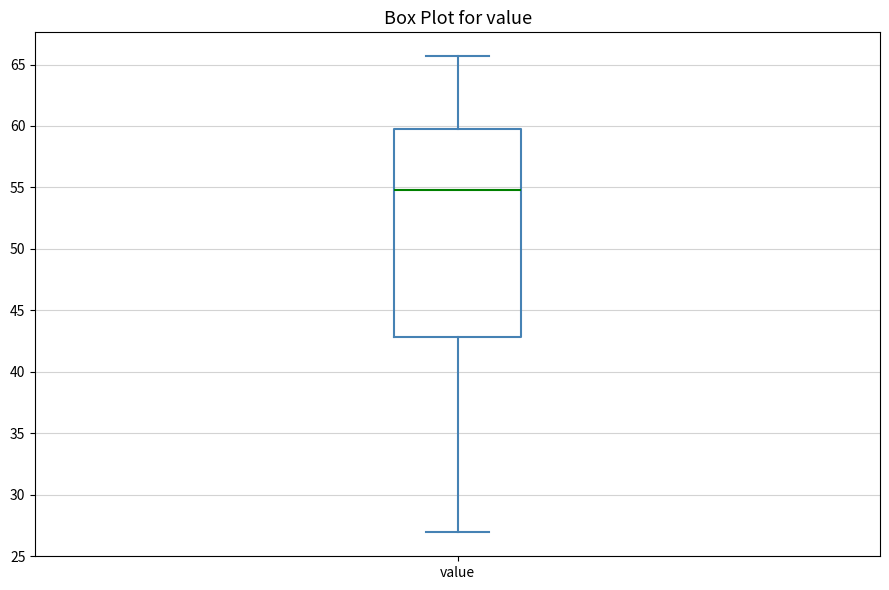

Read this box plot against the y-axis: the position of the median line, the range covered by the box, and the ends of both whiskers. The values are not printed on the chart, so give them approximately, as read against the axis.

median 55.0, box 43.0 to 59.5, whiskers 27.0 to 65.5